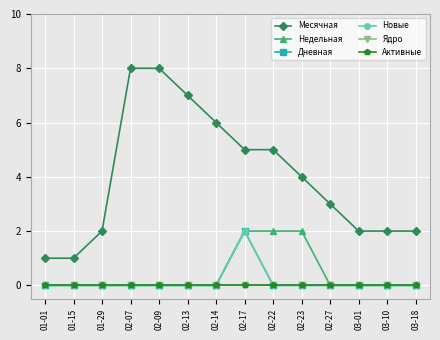

List the labels in order of Активные value, largest first.

01-01, 01-15, 01-29, 02-07, 02-09, 02-13, 02-14, 02-17, 02-22, 02-23, 02-27, 03-01, 03-10, 03-18